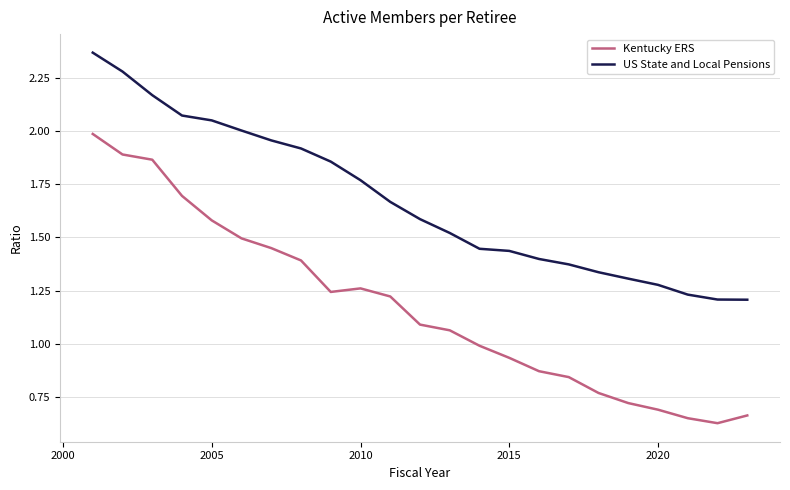

True or false: Kentucky ERS and US State and Local Pensions intersect in this chart.

False